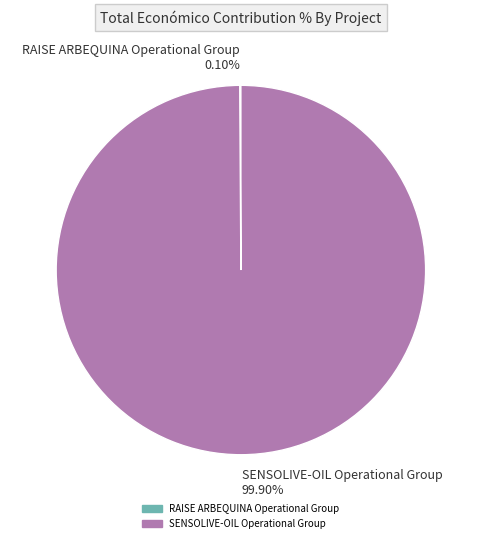

Which slice represents more than half of the pie?

SENSOLIVE-OIL Operational Group